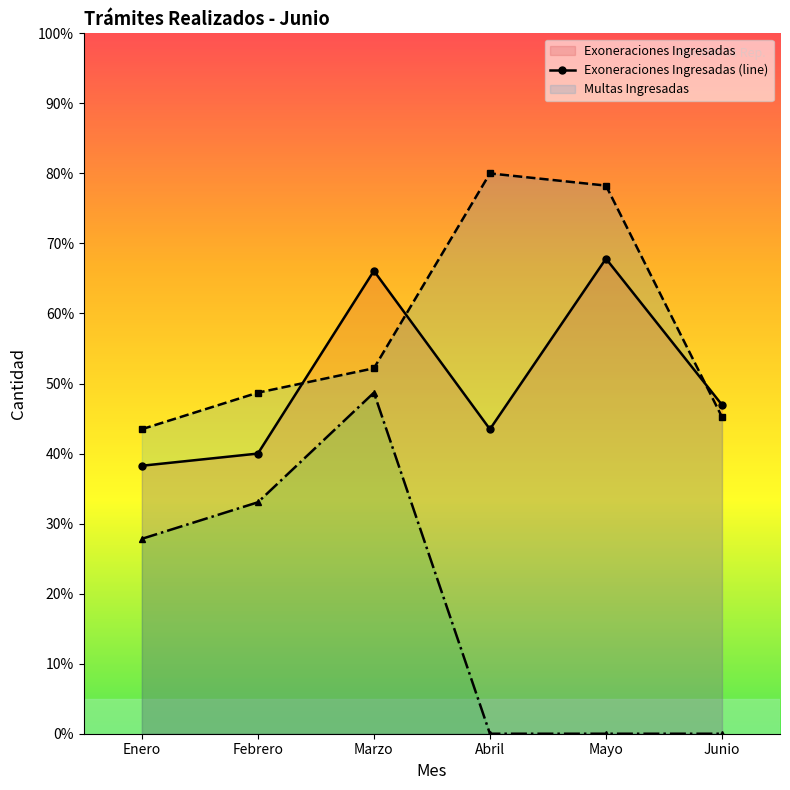

Which series changed the most between Abril and Junio?

Multas Ingresadas